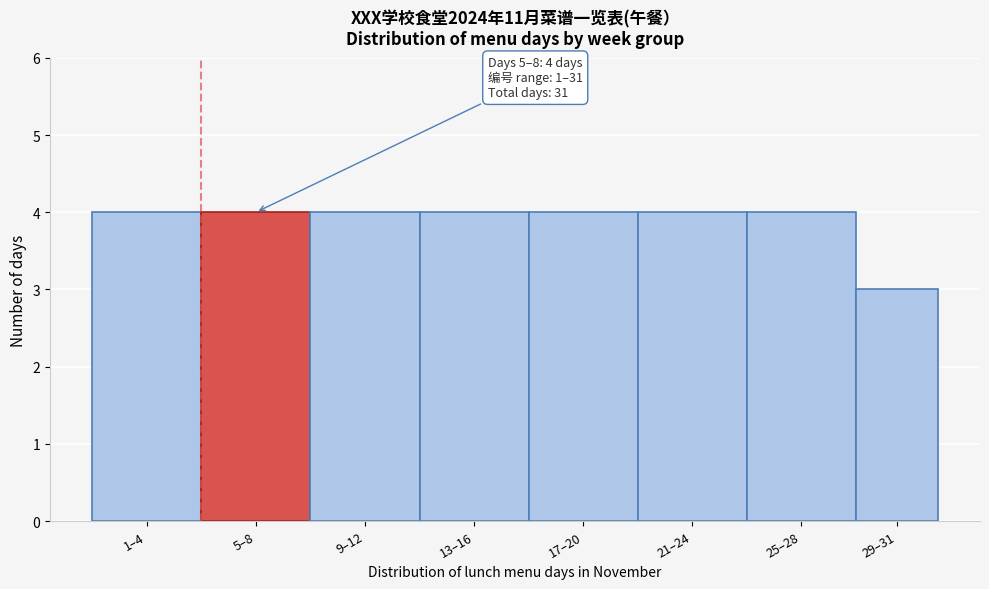

Reading left to right, transcribe all the data shown in this chart.

4	4	4	4	4	4	4	3